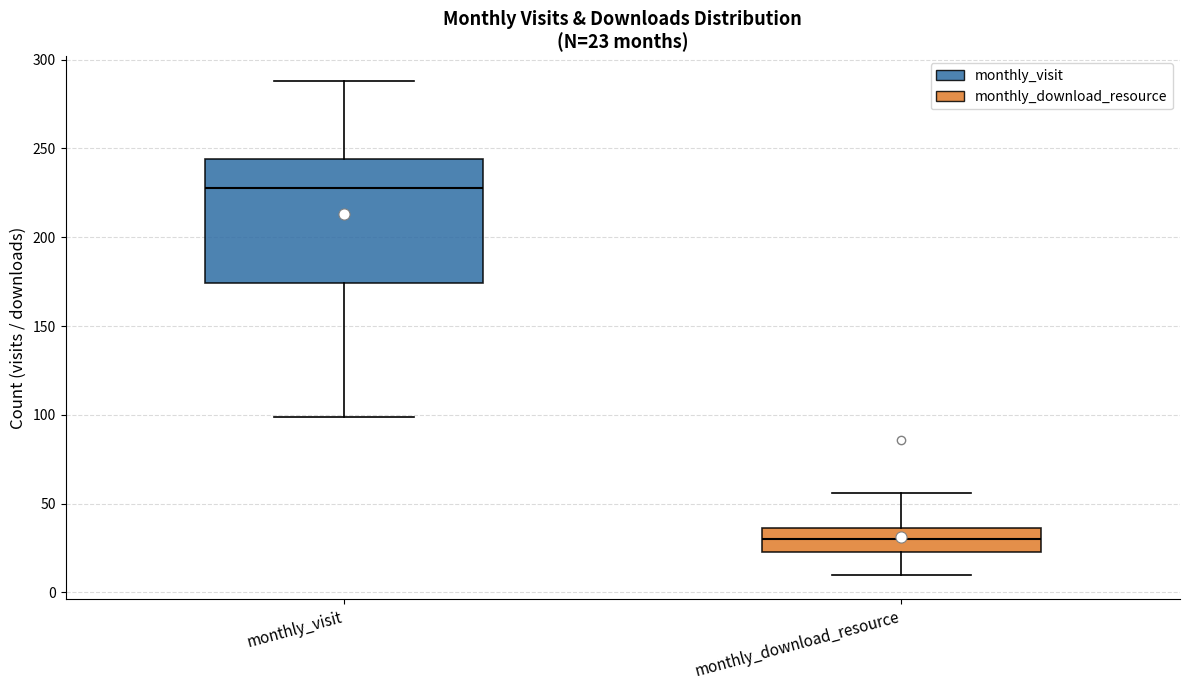

Comparing the boxes themselves (not the whiskers), which one is the tallest?

monthly_visit